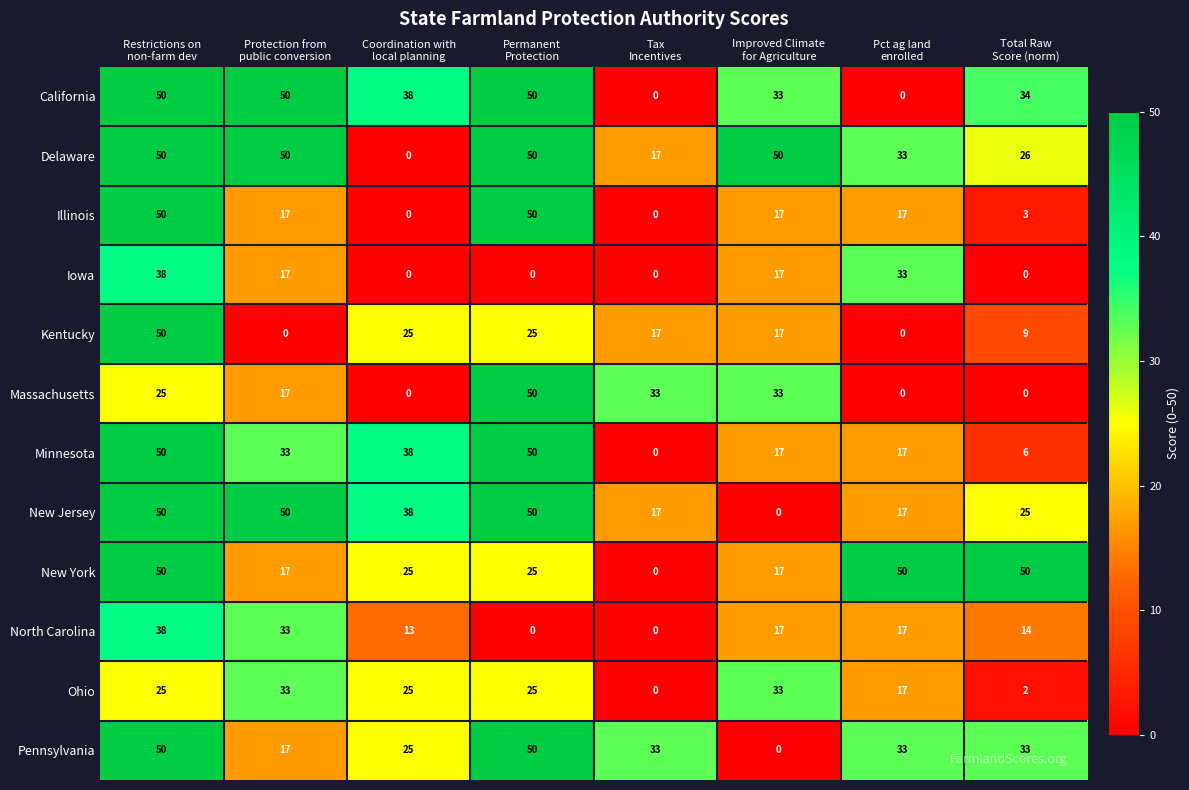

At how many categories does at least one series exceed 14?

8